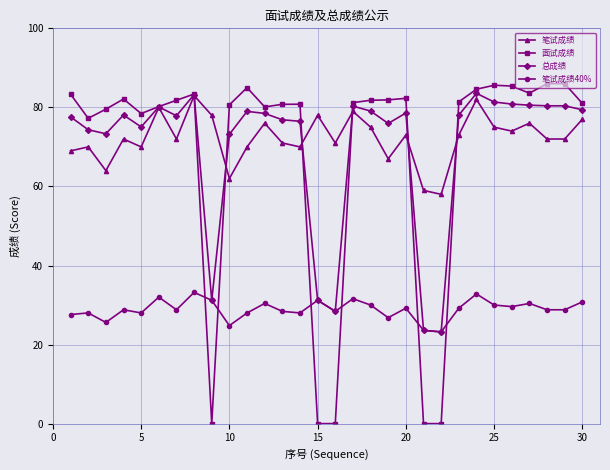

Which series has the widest spread of values?

面试成绩